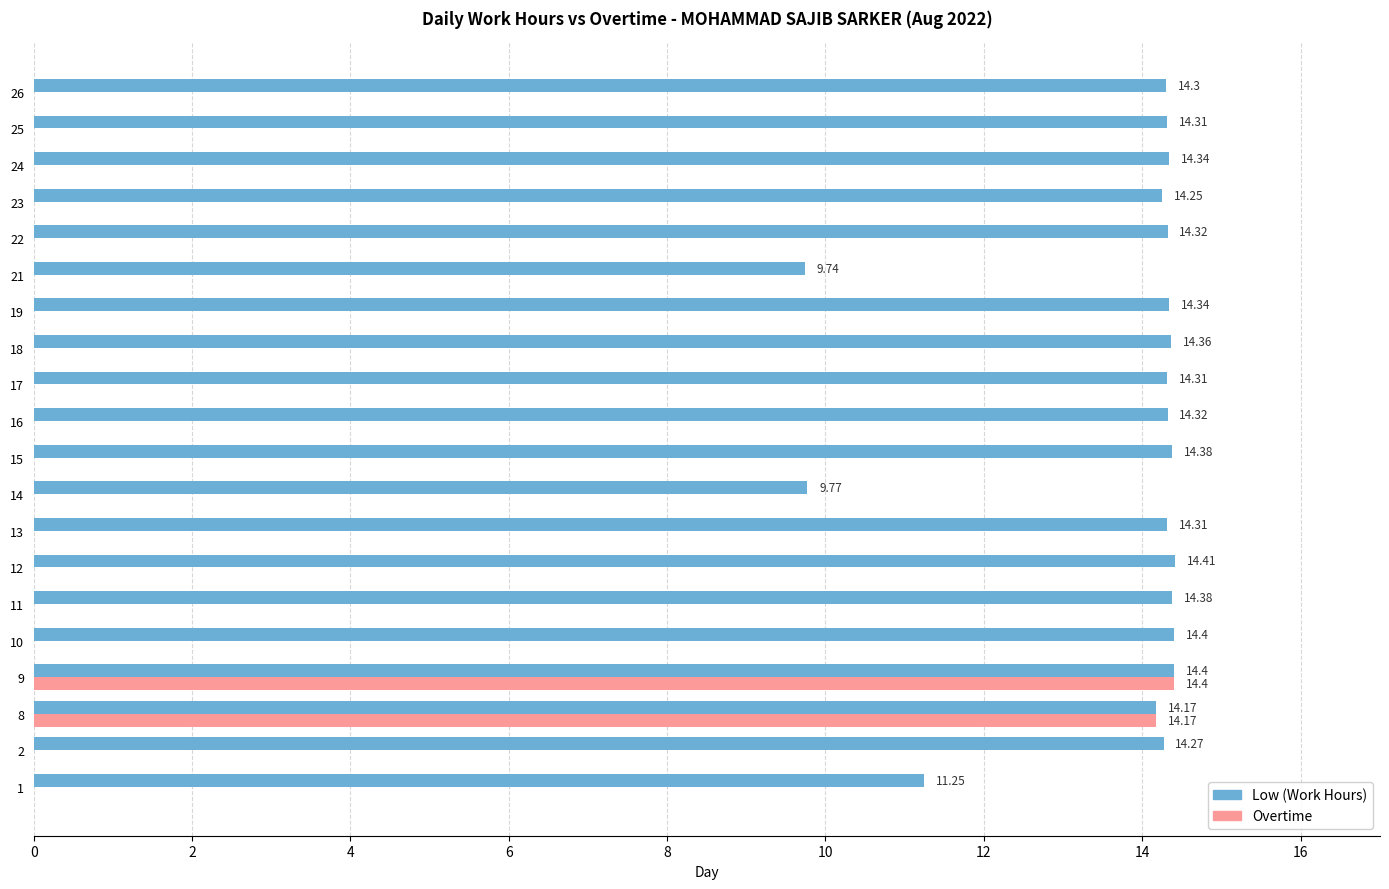

What is the spread (max minus min) of values at 8?

0.0